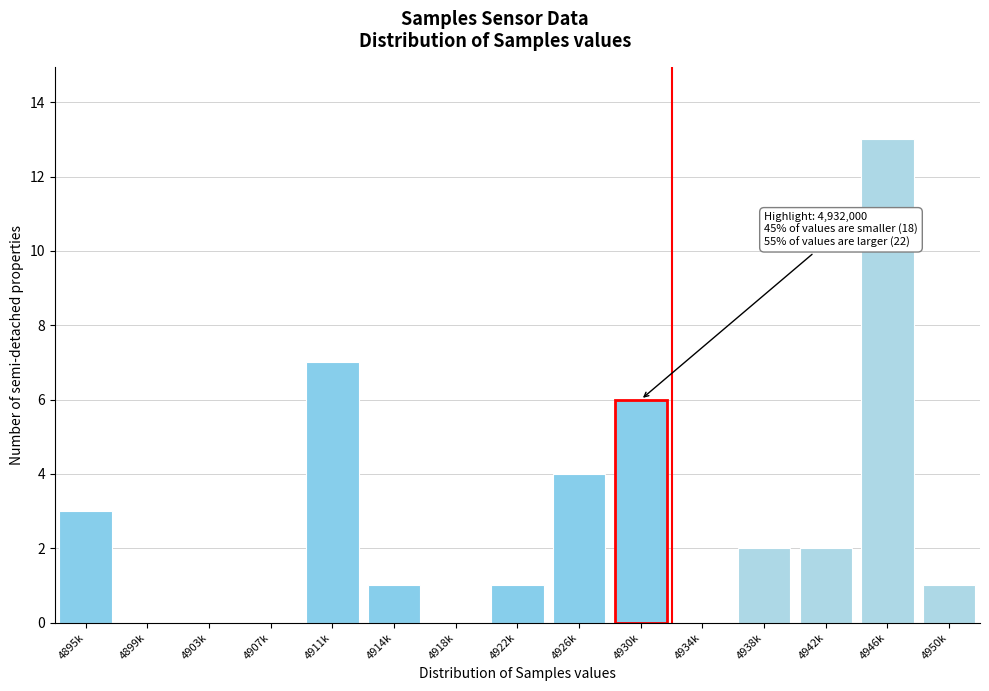

Reading right to left, list all the values displayed in this chart.

4950k=1	4946k=13	4942k=2	4938k=2	4934k=0	4930k=6	4926k=4	4922k=1	4918k=0	4914k=1	4911k=7	4907k=0	4903k=0	4899k=0	4895k=3